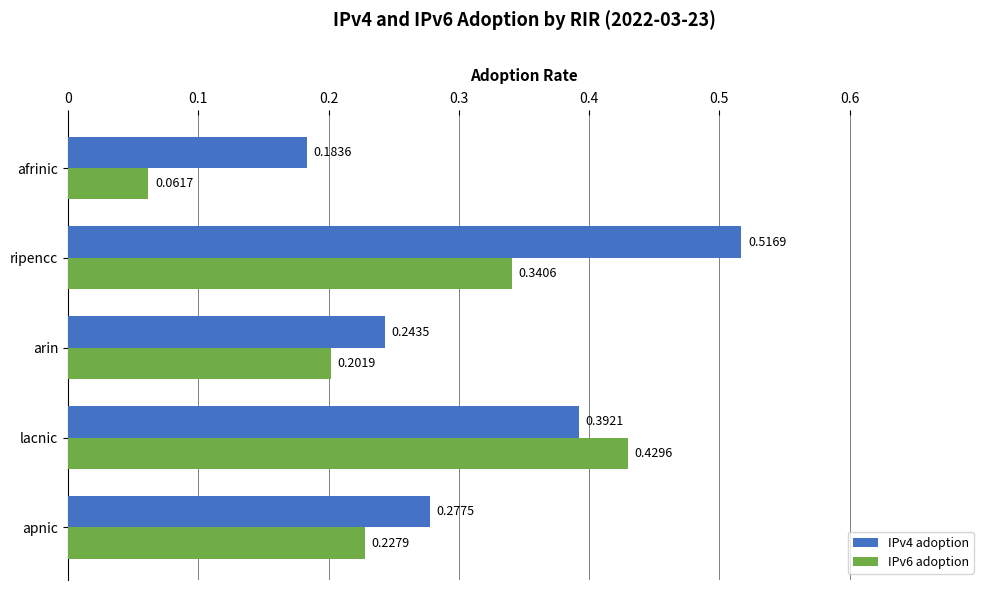

Which series has the widest spread of values?

IPv6 adoption